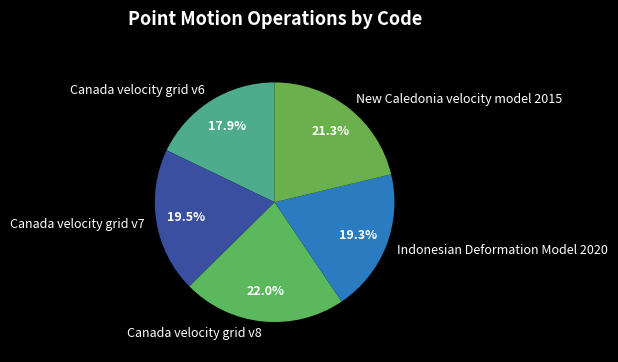

Count the number of slices in the pie.

5